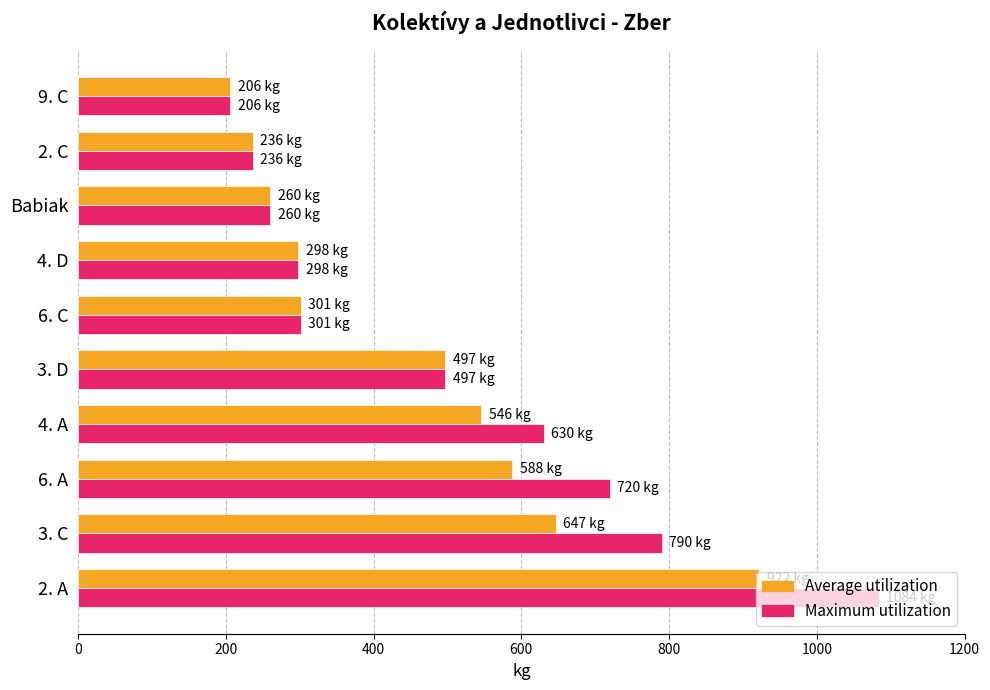

What is the average value of the Maximum utilization series?

502